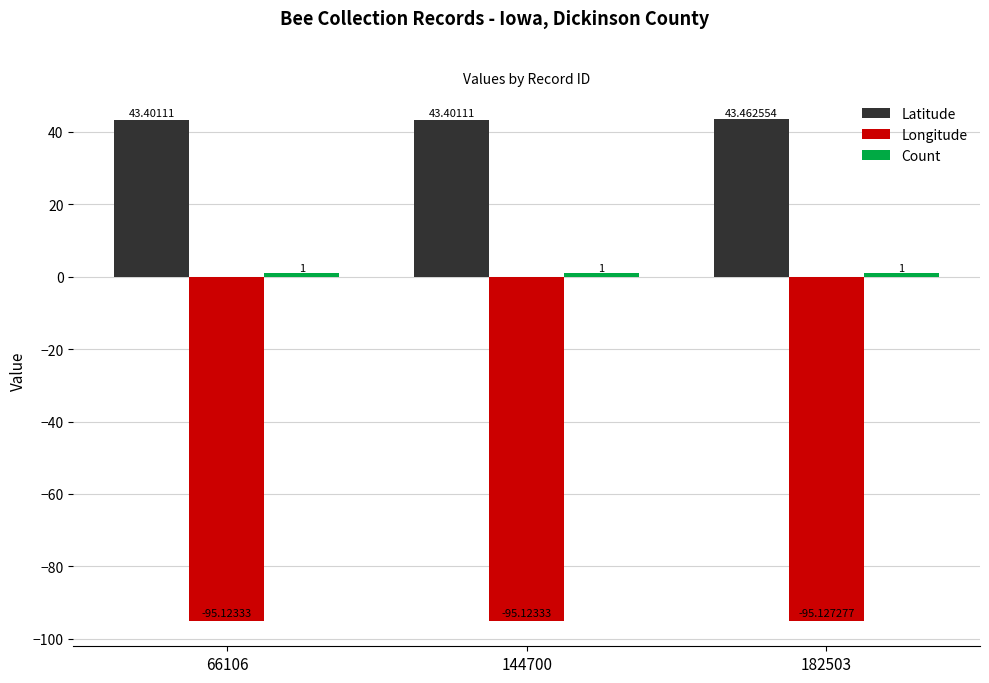

Which series has the largest total across all categories?

Latitude